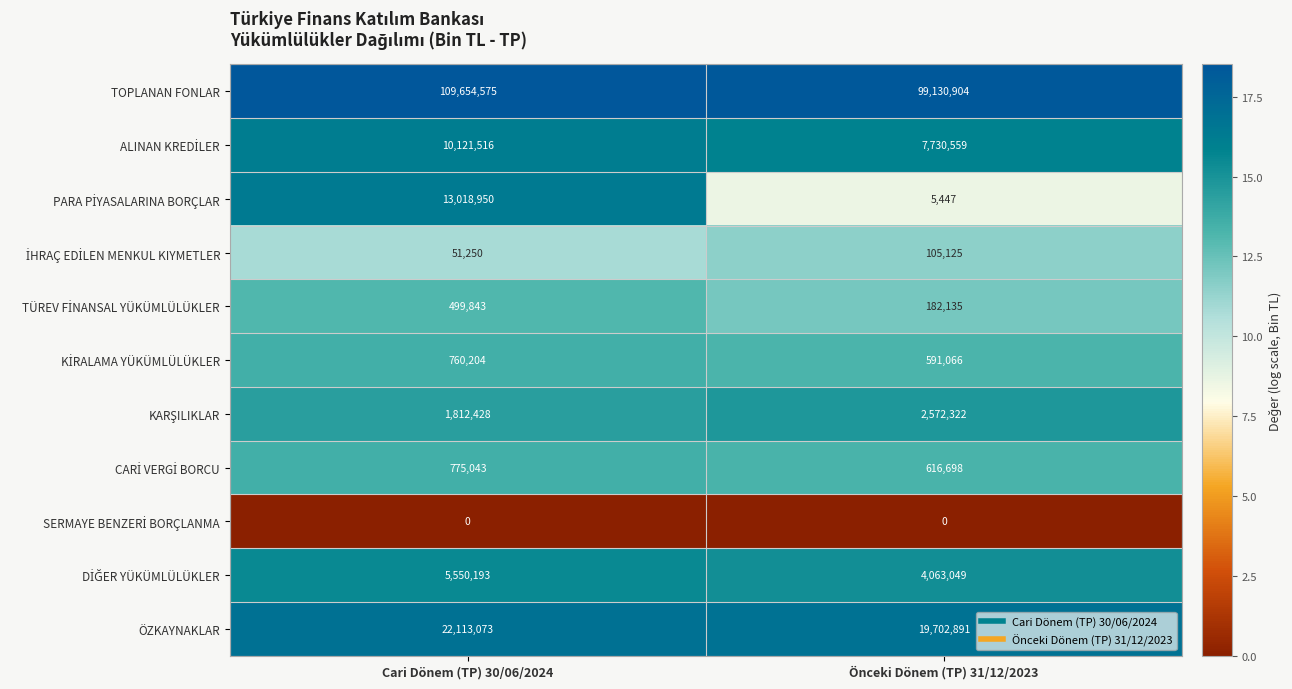

At which category is the sum across all series the highest?

Cari Dönem (TP) 30/06/2024